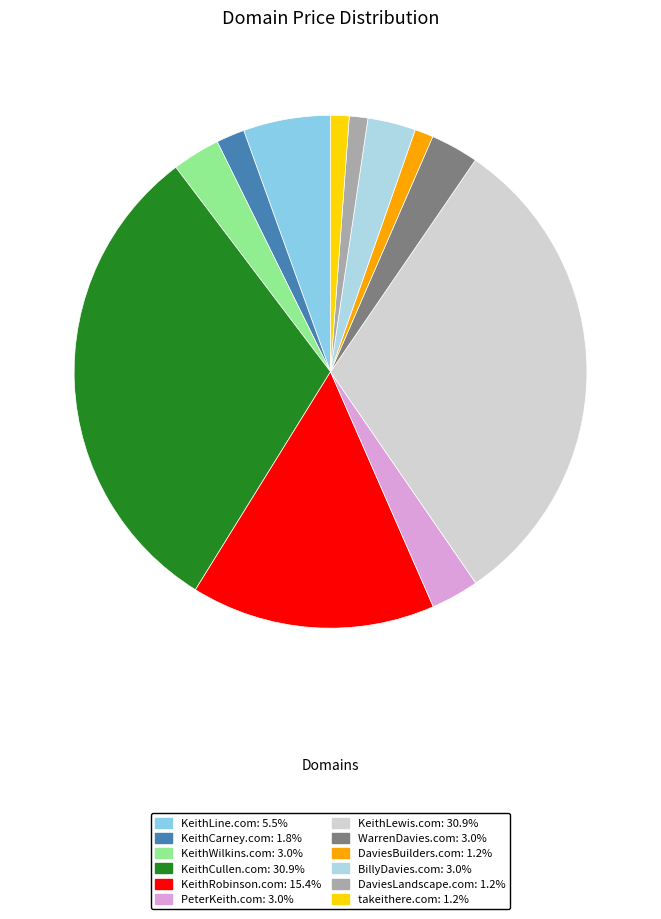

To the nearest percent, what portion does KeithWilkins.com represent?

3%